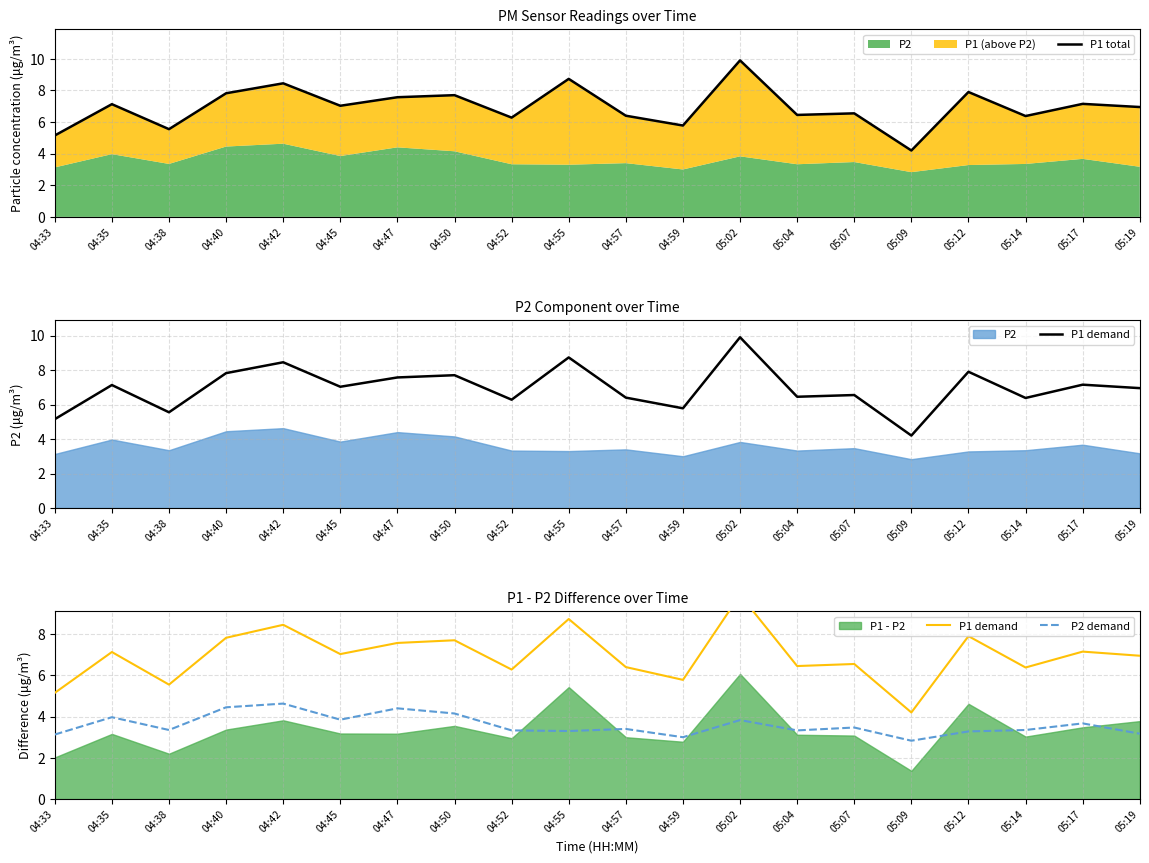

Where is the first local minimum for P1 demand?

04:38